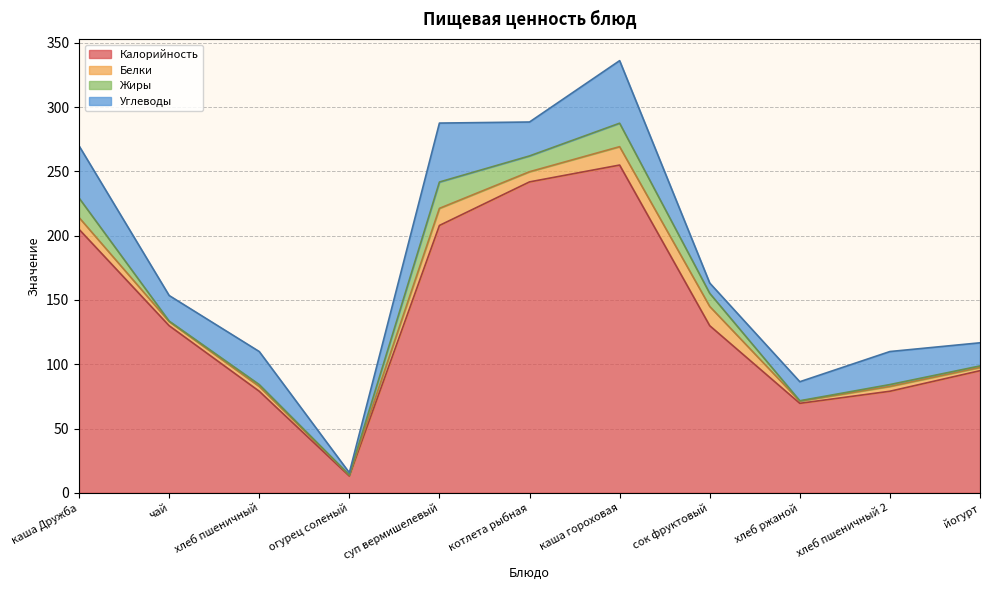

What is the highest value of the Белки series?

15.0